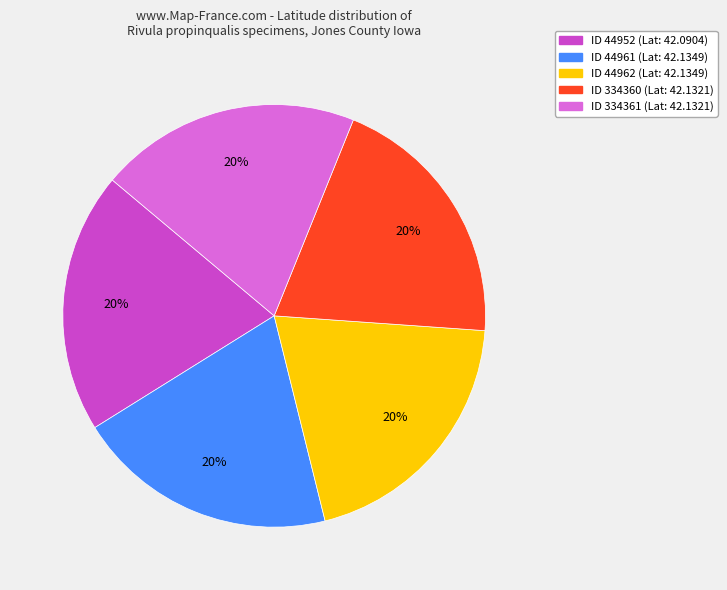

Does ID 44962 (Lat: 42.1349) account for over 50% of the chart?

No